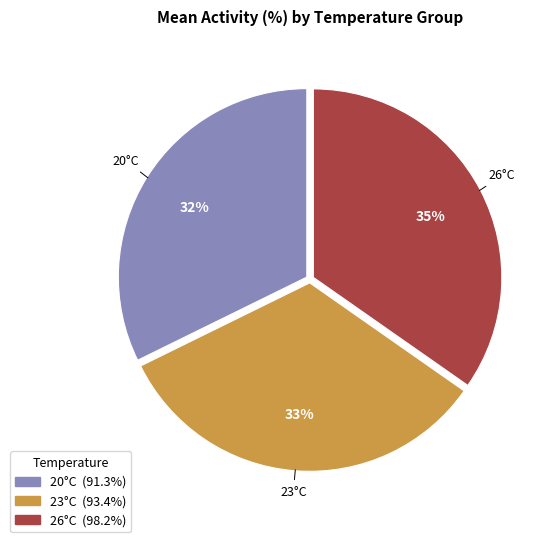

To the nearest percent, what is the average slice percentage?

33%